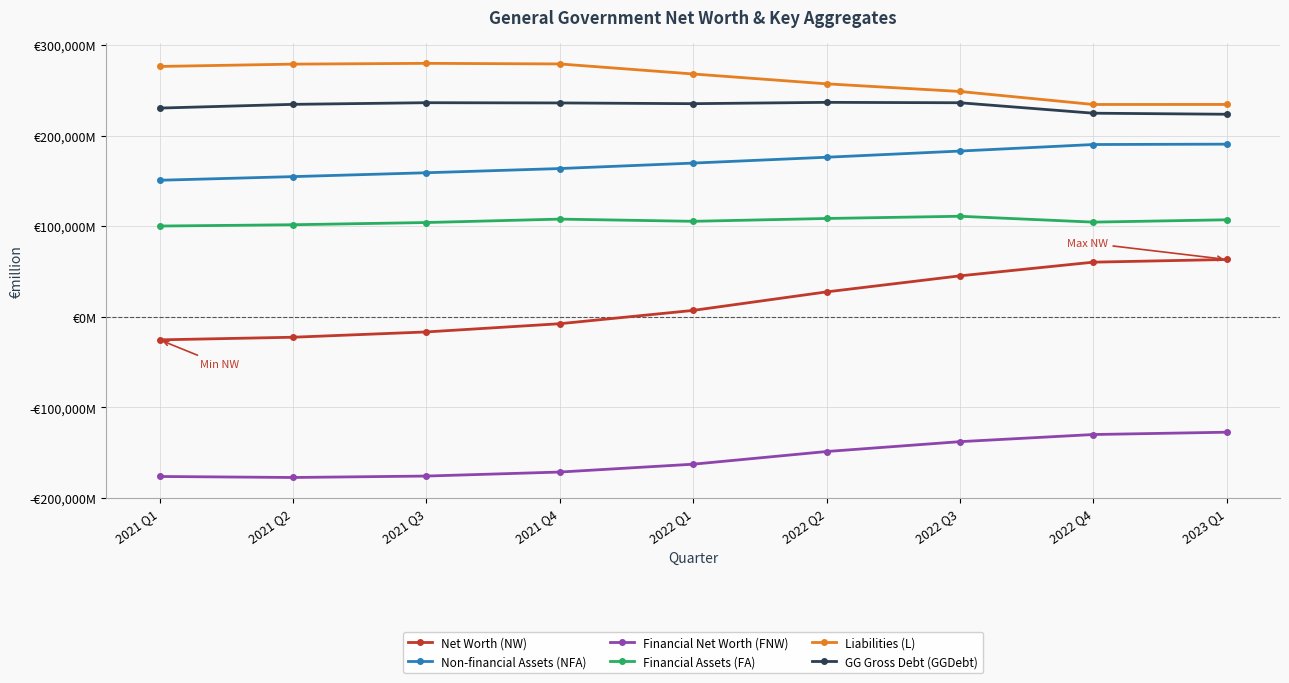

Is this an area chart (filled region under the line)?

No